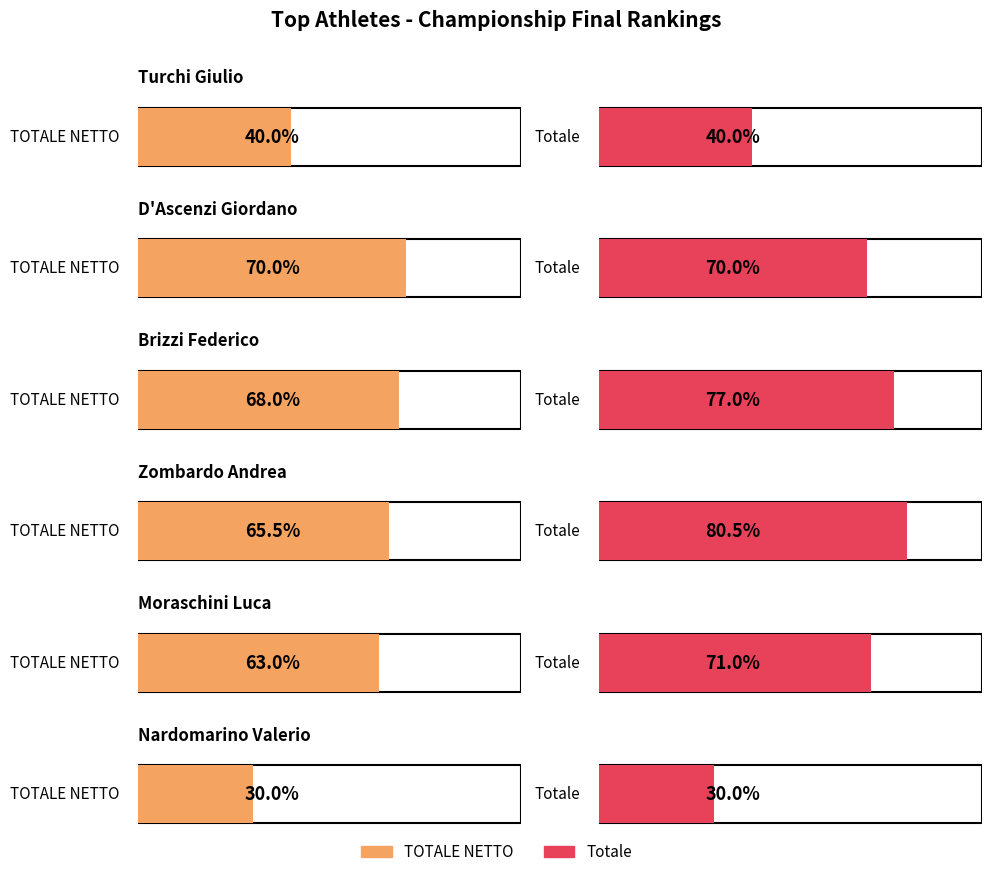

The value of Turchi Giulio at Turchi Giulio is 105. True or false?

False